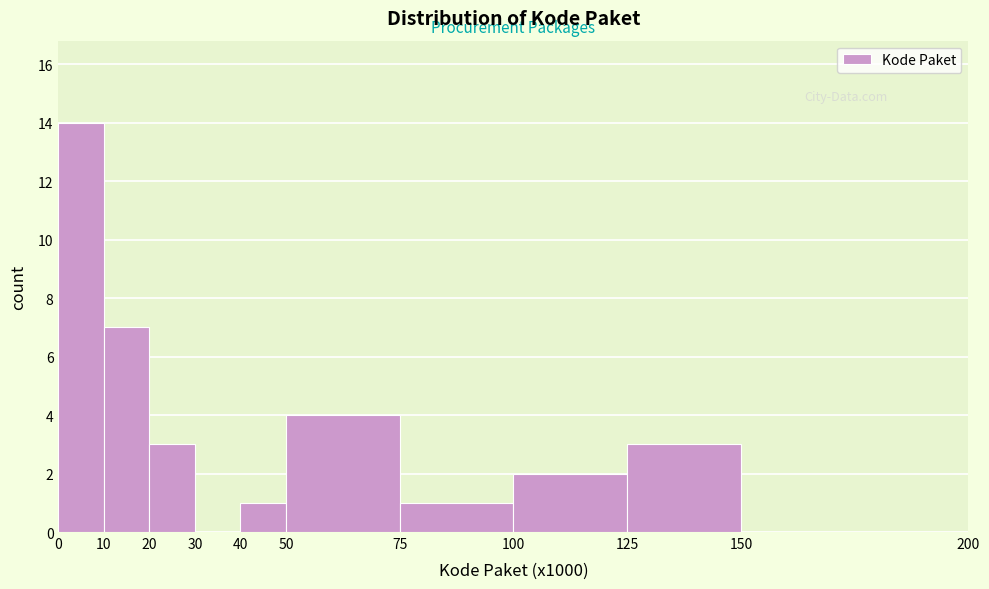

Reading left to right, list all the values displayed in this chart.

0=14	10=7	20=3	30=0	40=1	50=4	75=1	100=2	125=3	150=0